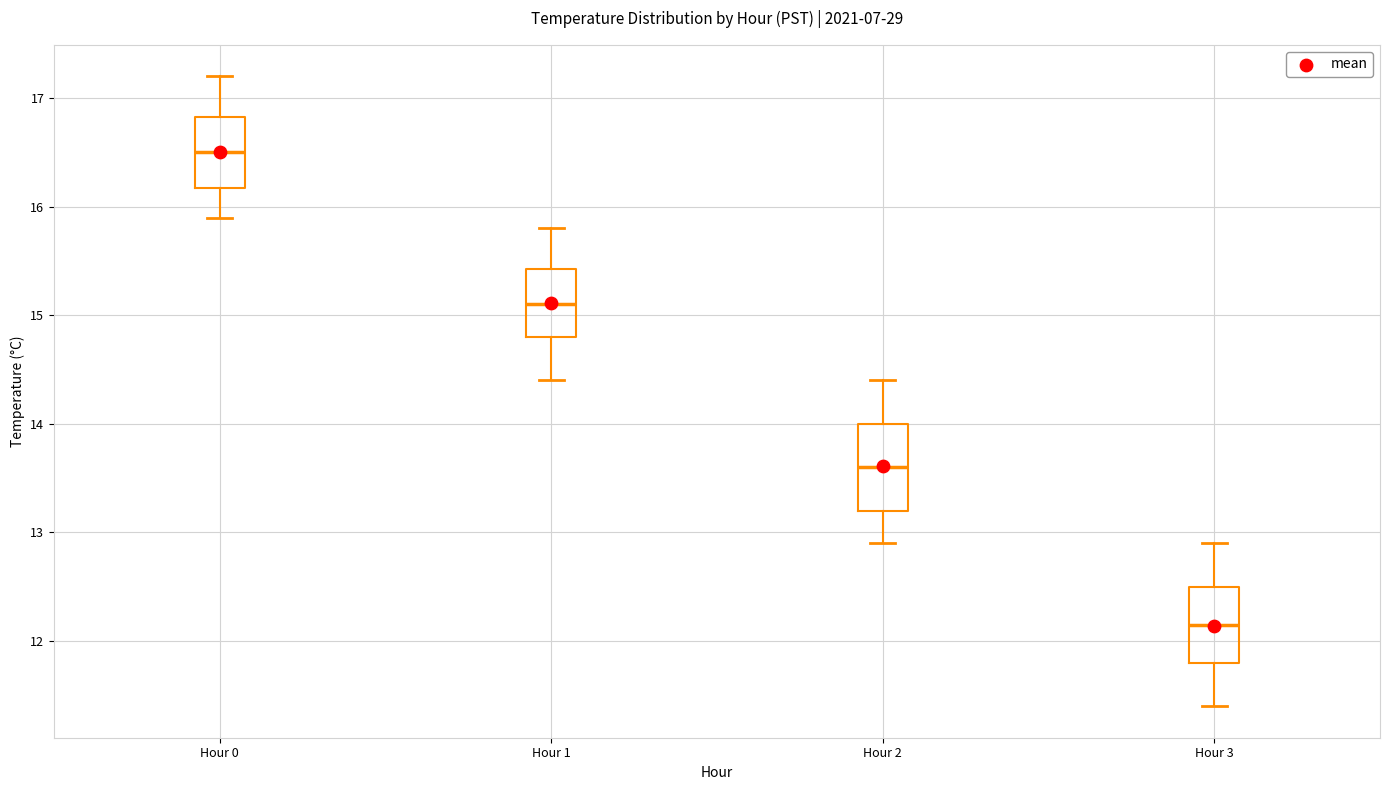

Reading left to right, transcribe this box plot: for each box, give where its median line is, the range the box spans, and where its two whiskers end, as read against the y-axis. The values are not printed on the chart, so give them approximately, as read against the axis.

Hour 0: median 16.5, box 16.2 to 16.8, whiskers 15.9 to 17.2
Hour 1: median 15.1, box 14.8 to 15.4, whiskers 14.4 to 15.8
Hour 2: median 13.6, box 13.2 to 14.0, whiskers 12.9 to 14.4
Hour 3: median 12.2, box 11.8 to 12.5, whiskers 11.4 to 12.9